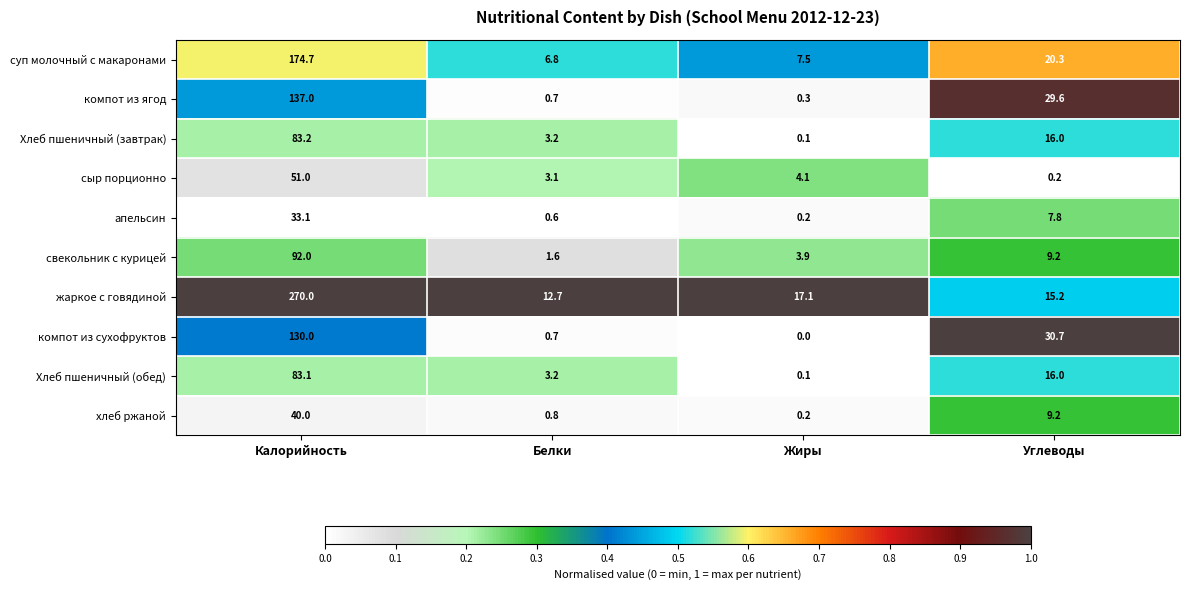

How many categories are shown in the chart?

4